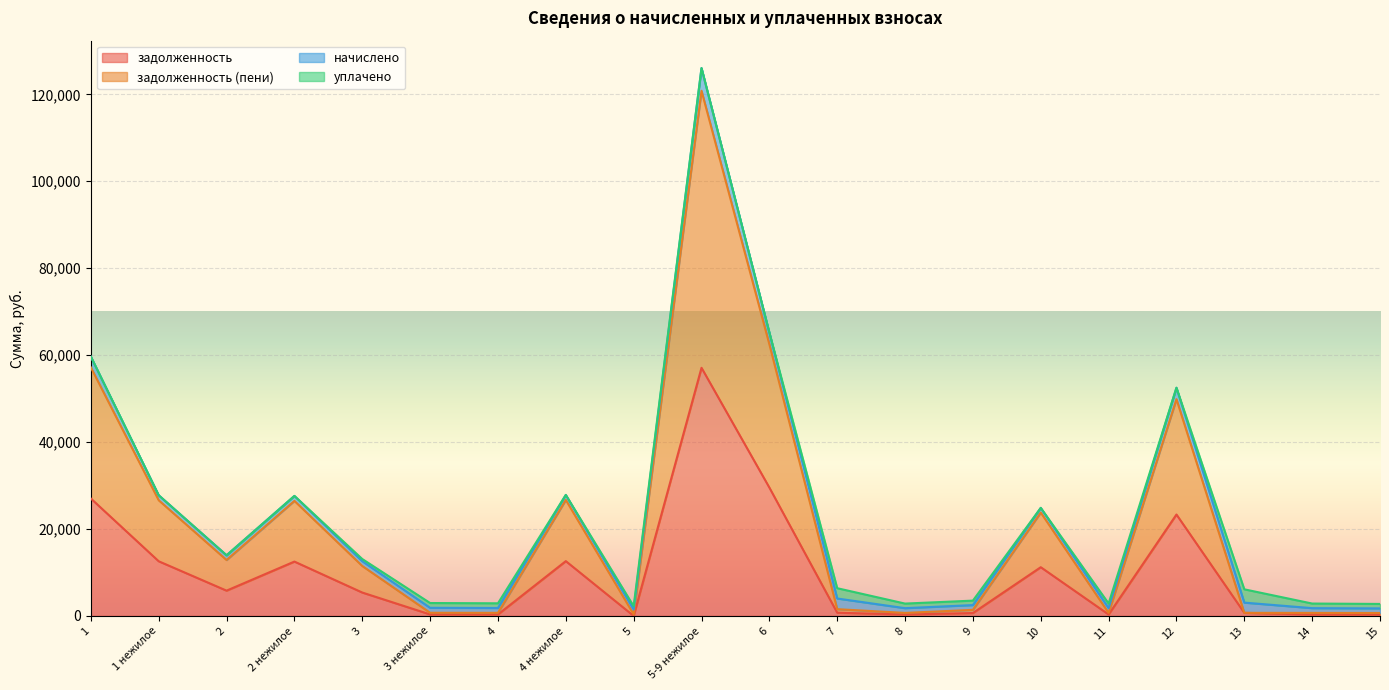

What is the difference between the maximum and minimum values in the задолженность (пени) series?

120457.9